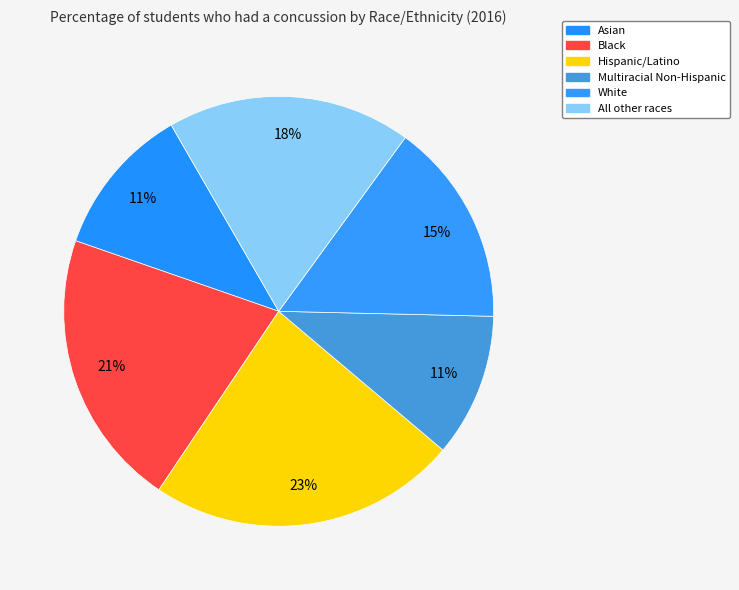

Is White the majority of the pie?

No